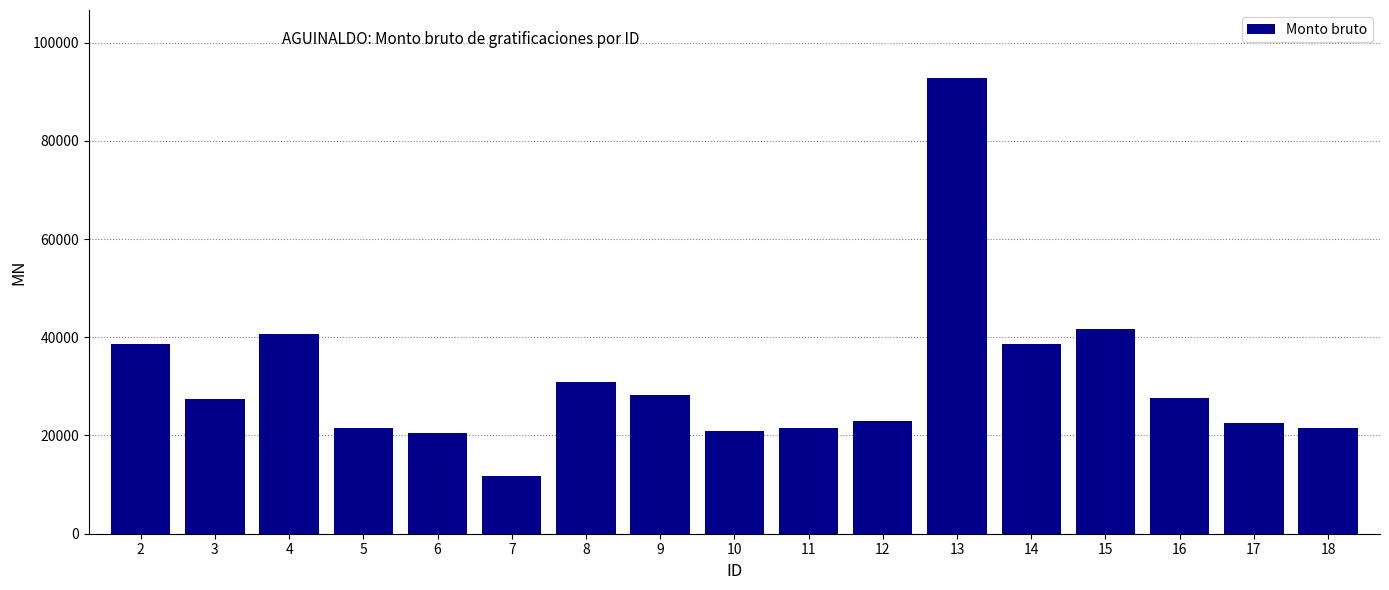

What is the average value?

31170.1